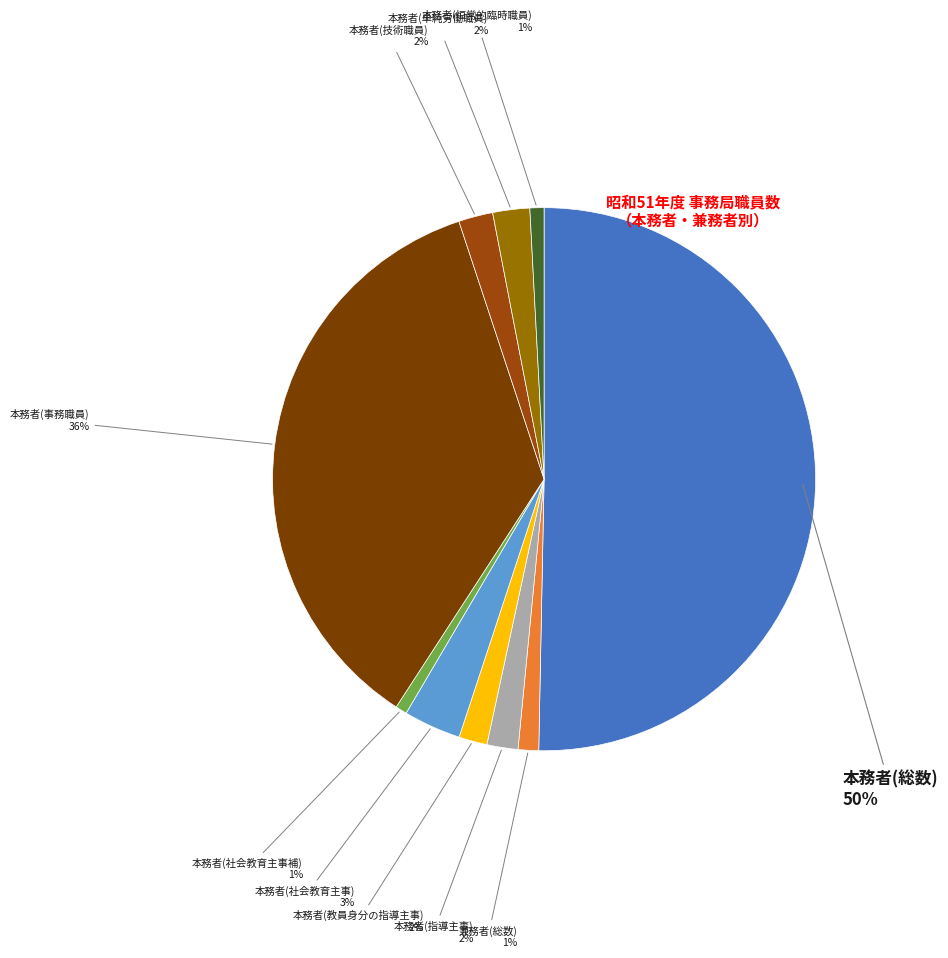

How many segments does this pie chart have?

10